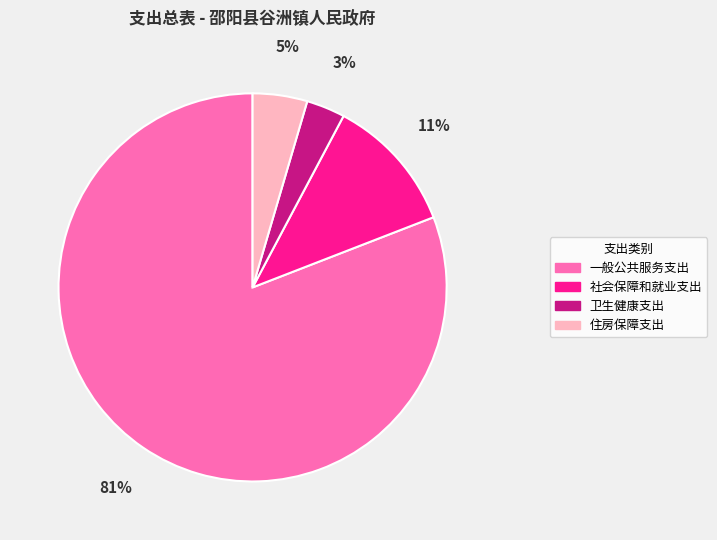

To the nearest percent, what is the difference between the largest and smallest slice percentages?

78%